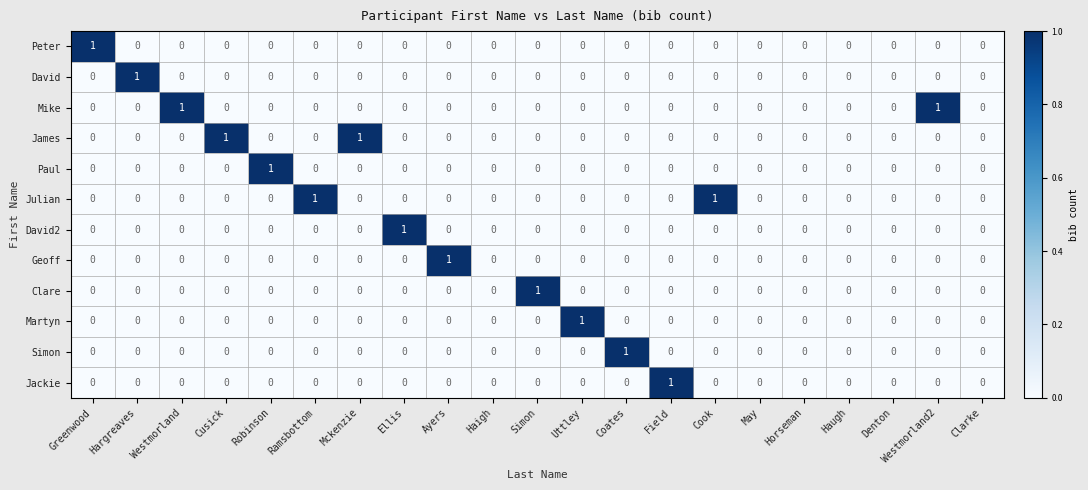

Count the James values in the range 0 to 1.

21